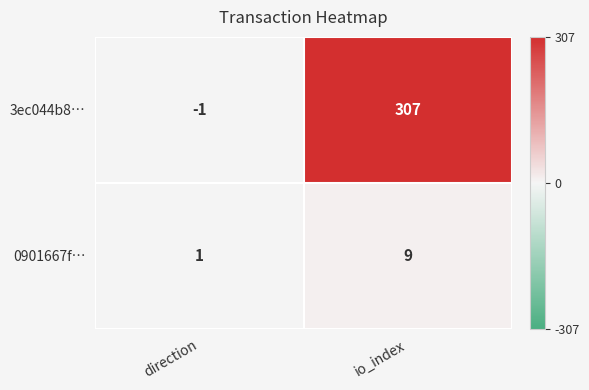

The value of 0901667f… at io_index is 6. True or false?

False